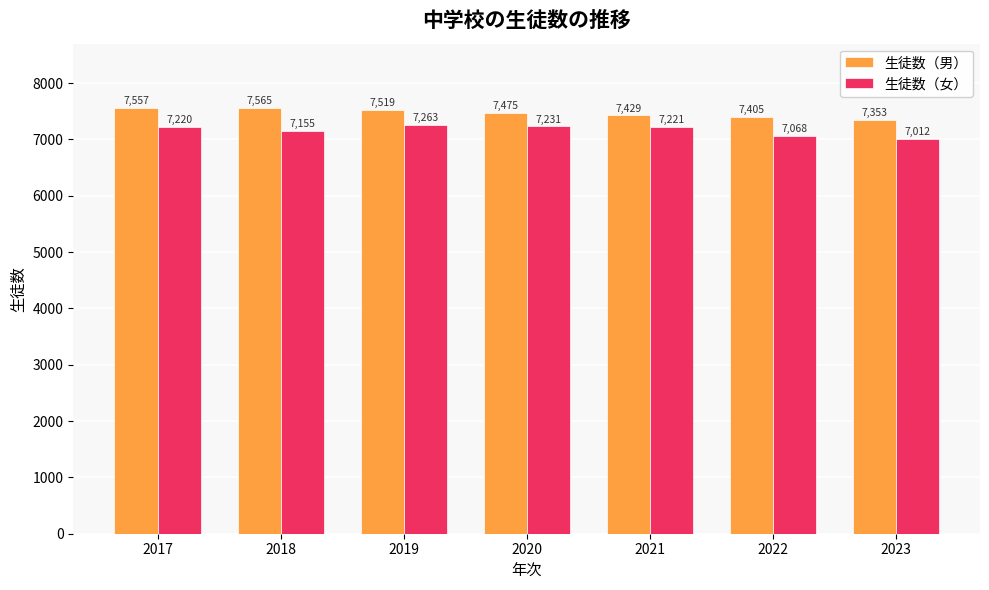

How many bars are there in total?

14